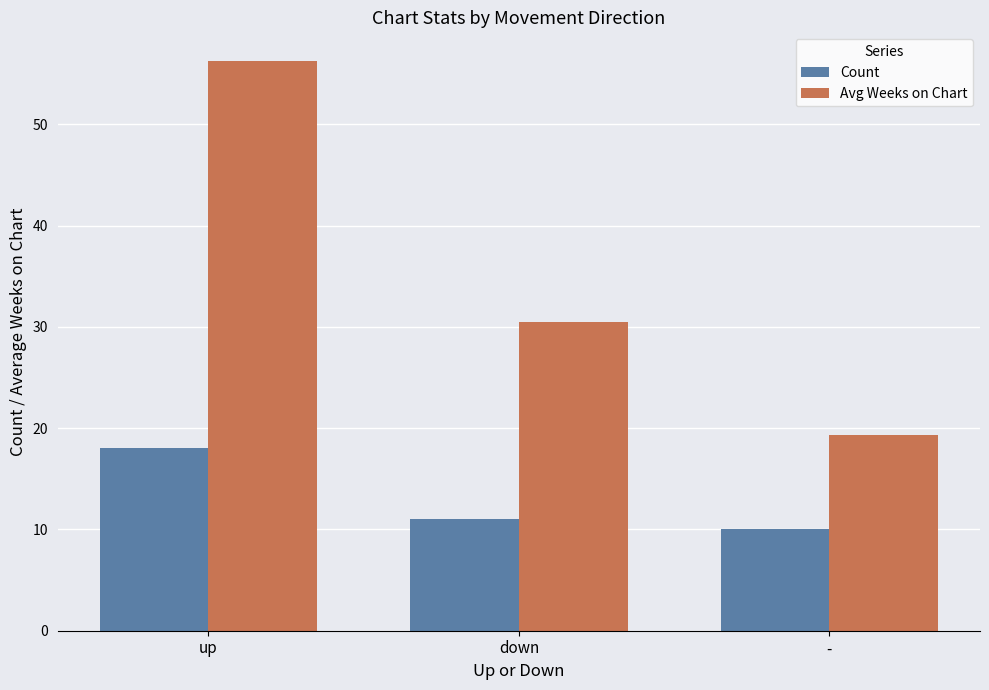

What is the difference between the highest and lowest values at up?

38.3